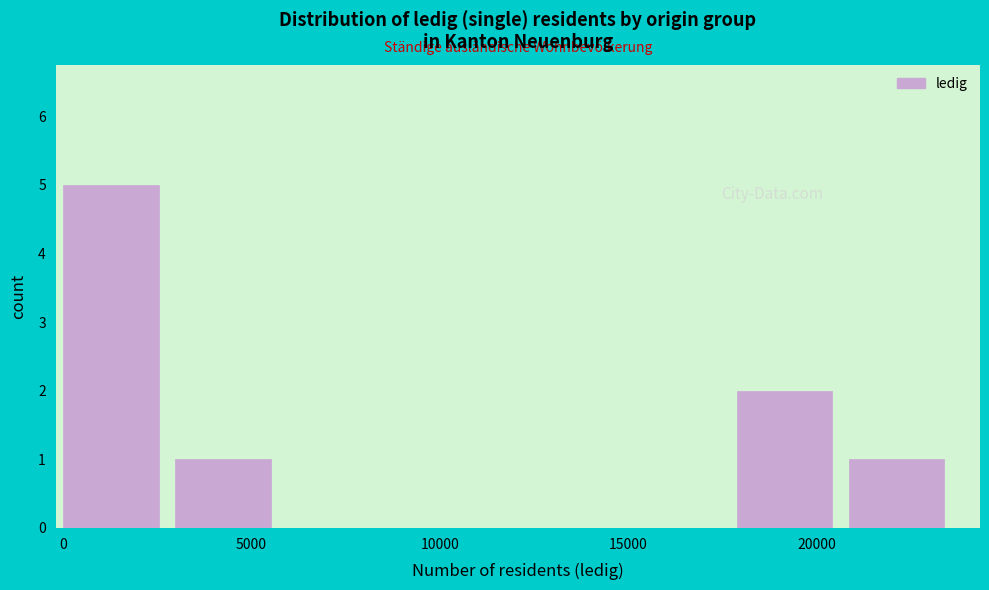

What is the height of the bar covering 18000 to 21000 on the x-axis? Neither the bar edges nor the heights are printed on the chart, so give them approximately, as read against the axes.

2